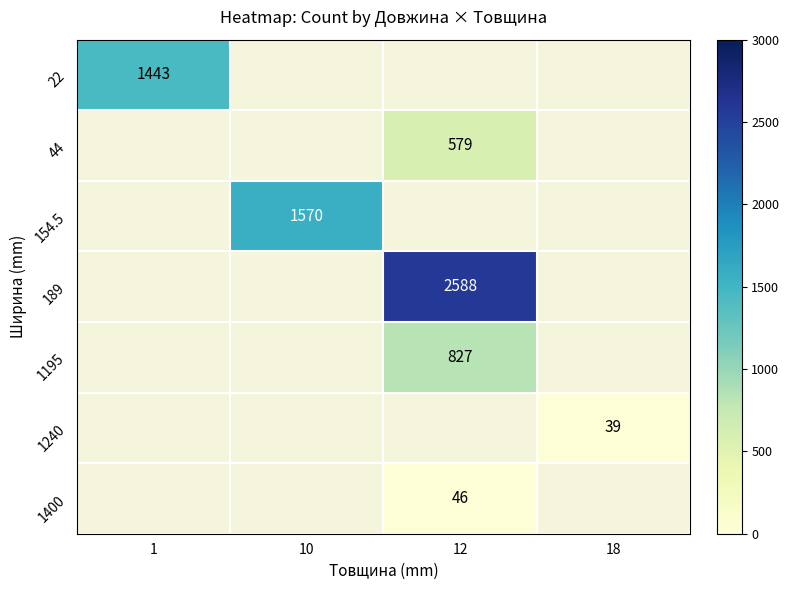

True or false: 44 has a value of 382 at 12.

False